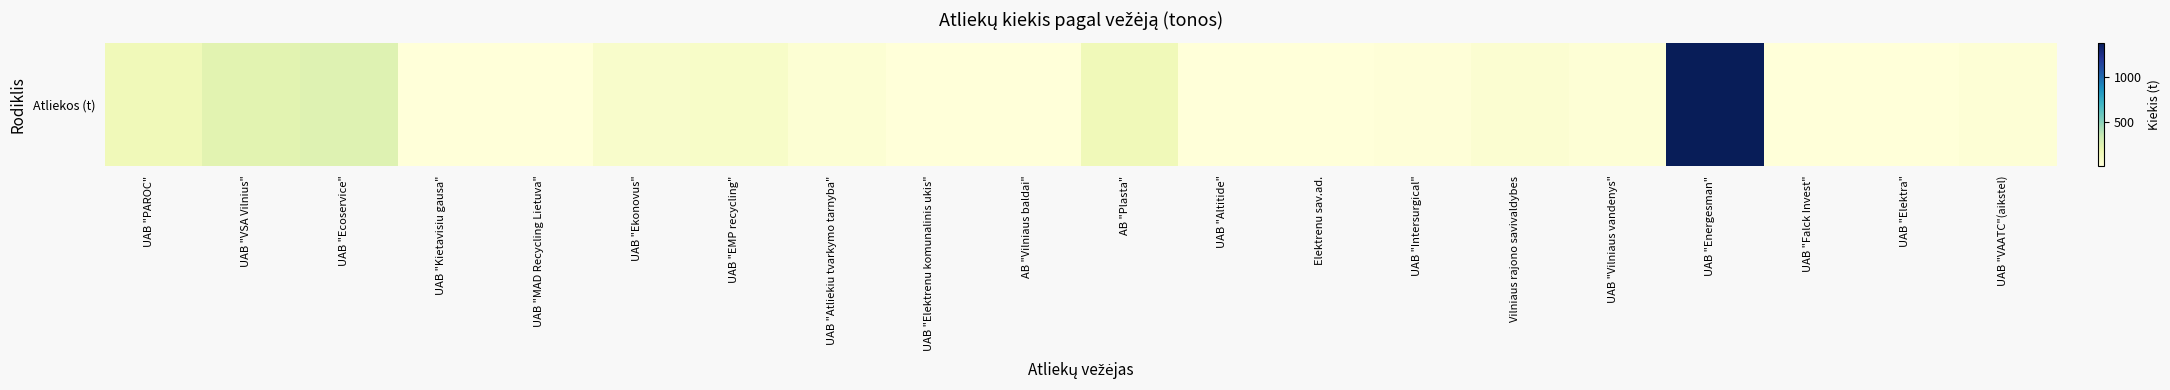

What is the ratio of the value at AB "Vilniaus baldai" to the value at UAB "Elektrenu komunalinis ukis"?

0.3